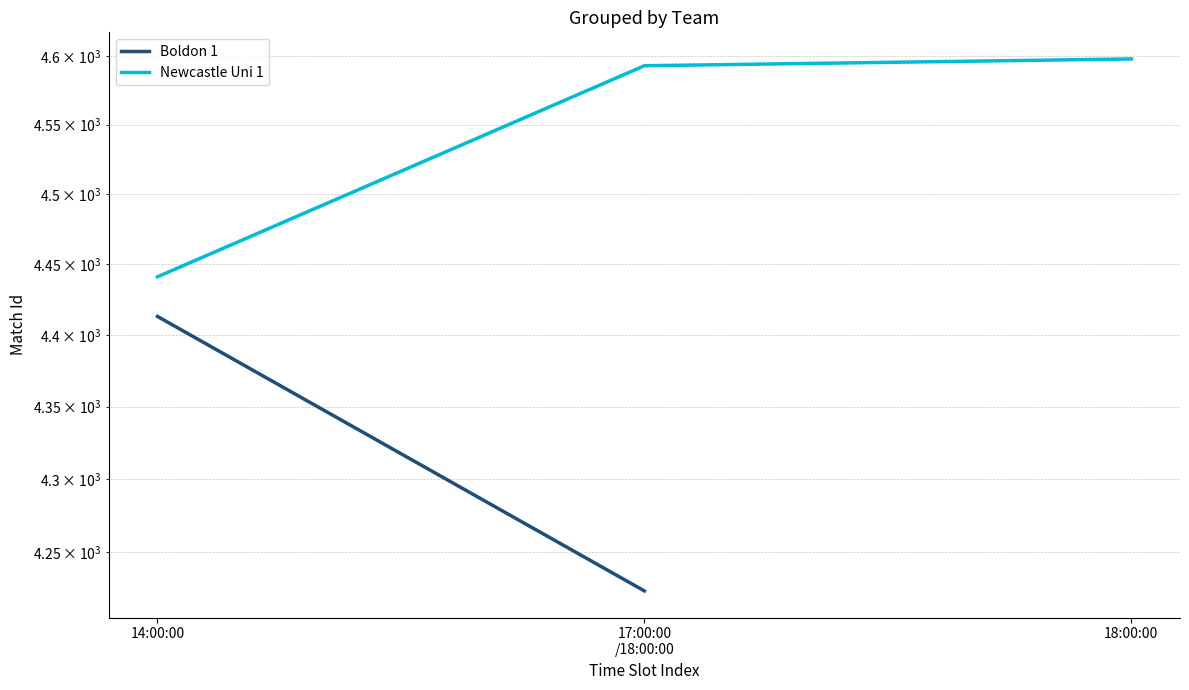

True or false: the data shows 2145 at 14:00:00.

False